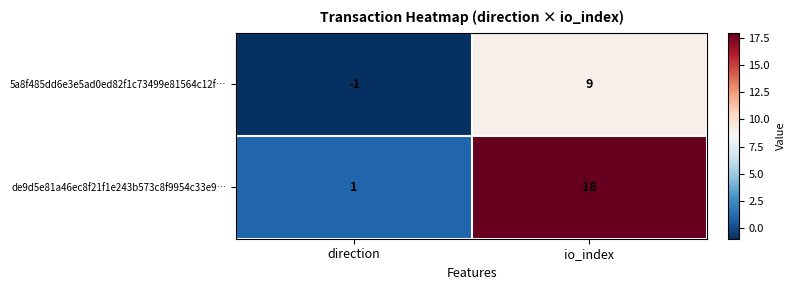

What is the difference between the highest and lowest values at io_index?

9